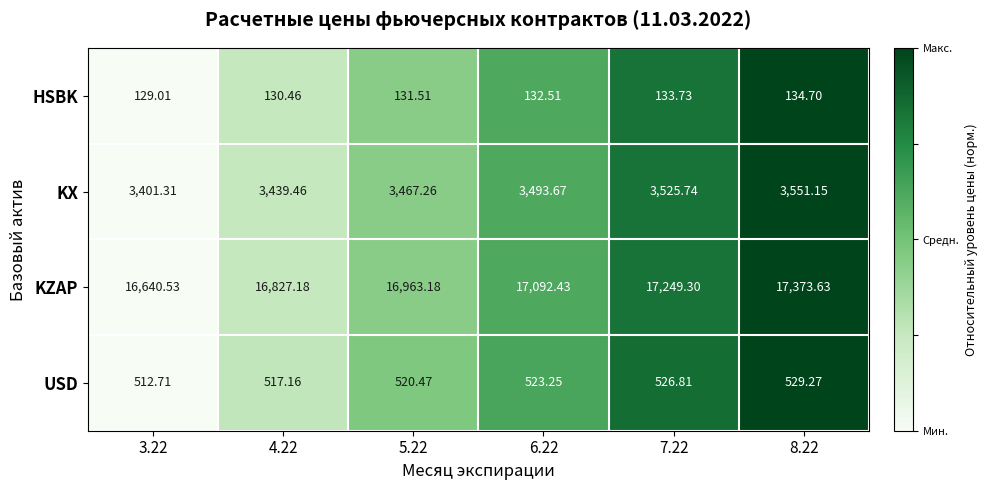

Is the value of KX at 3.22 greater than the value of USD at 4.22?

Yes